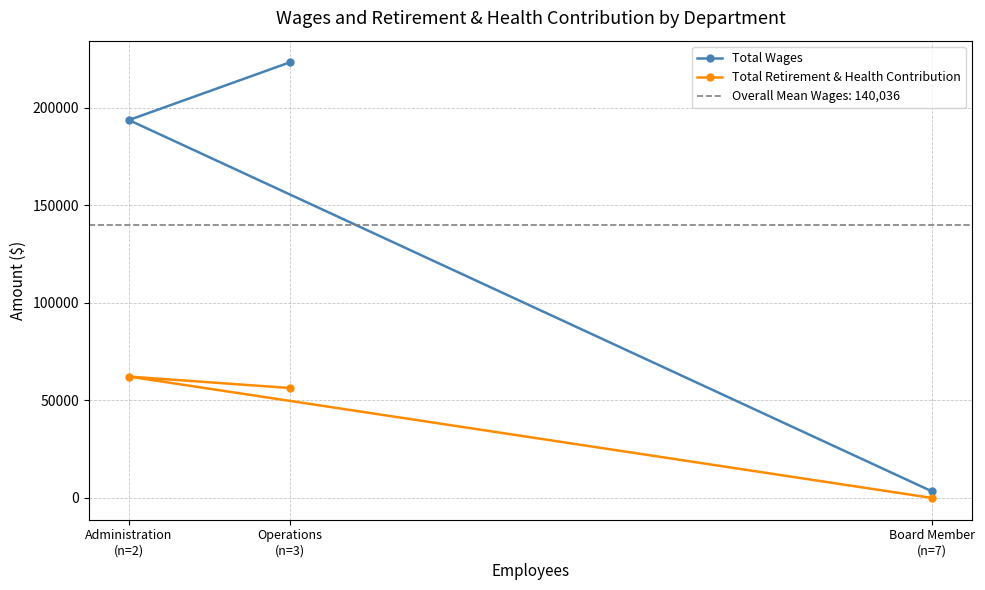

What is the label of the 1st point from the right?

Board Member
(n=7)